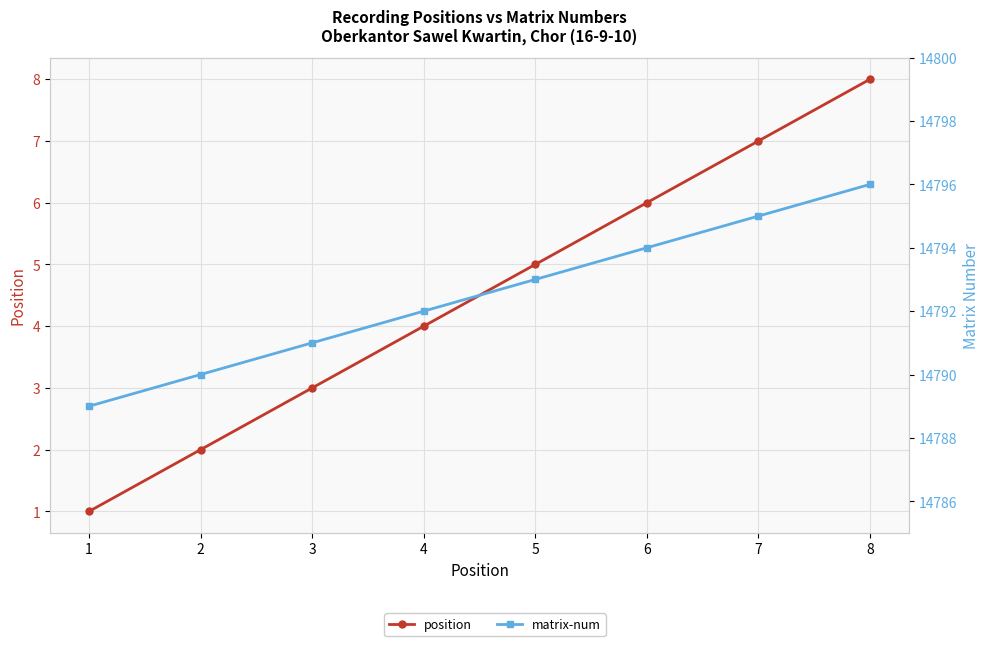

At which label does position reach its peak?

8